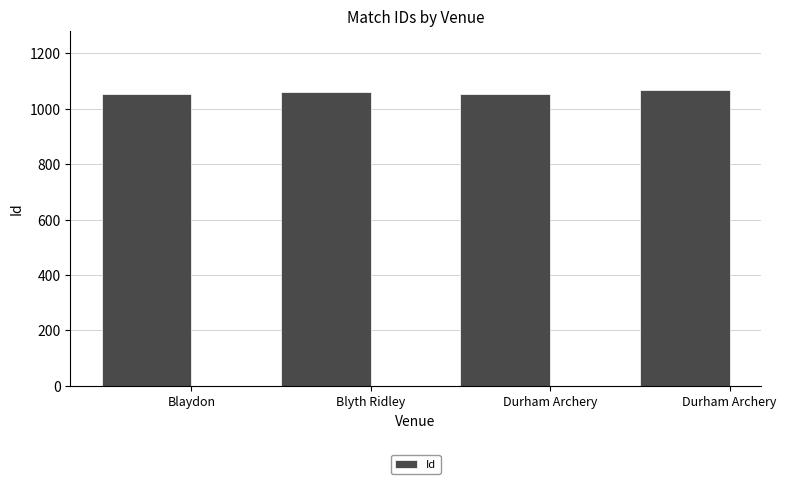

What is the sum of the values at Blyth Ridley and Durham Archery?

2114